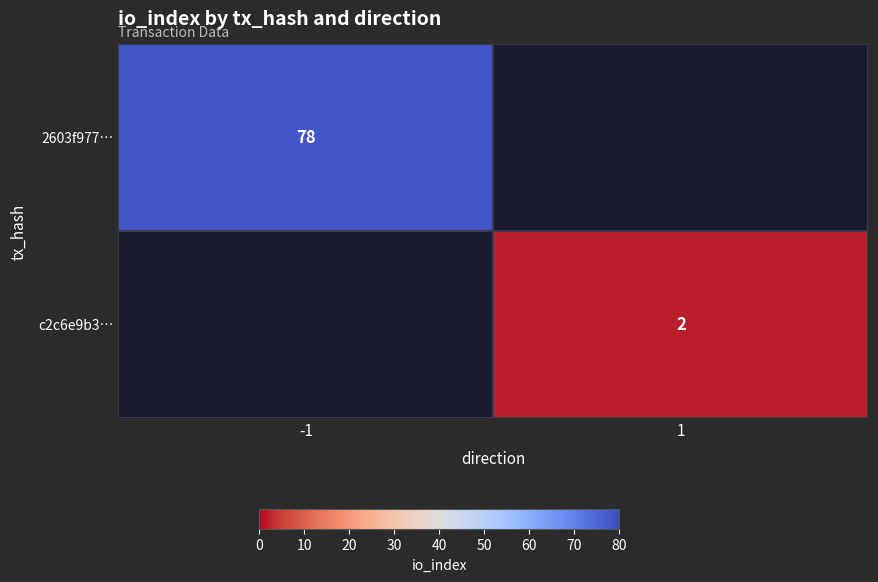

The 2603f977… series shows 78 at -1. True or false?

True